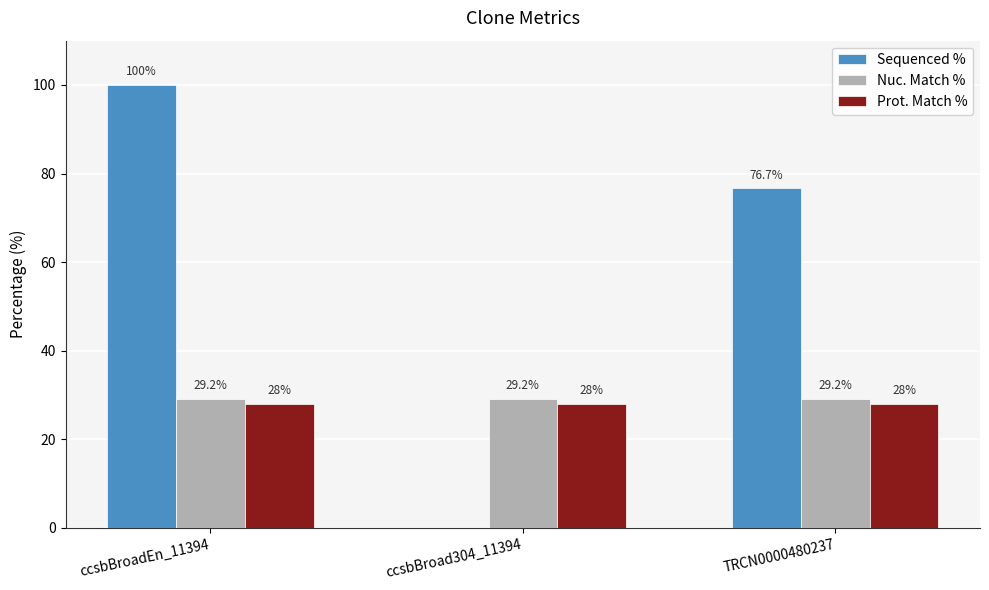

What is the difference between the Sequenced % values at ccsbBroadEn_11394 and TRCN0000480237?

23.3